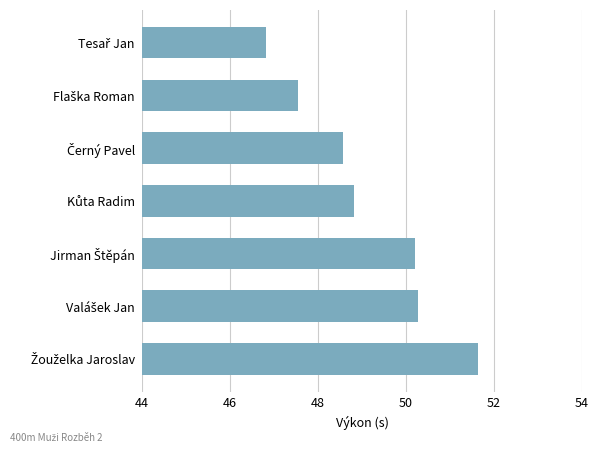

What is the sum of all values?

343.9